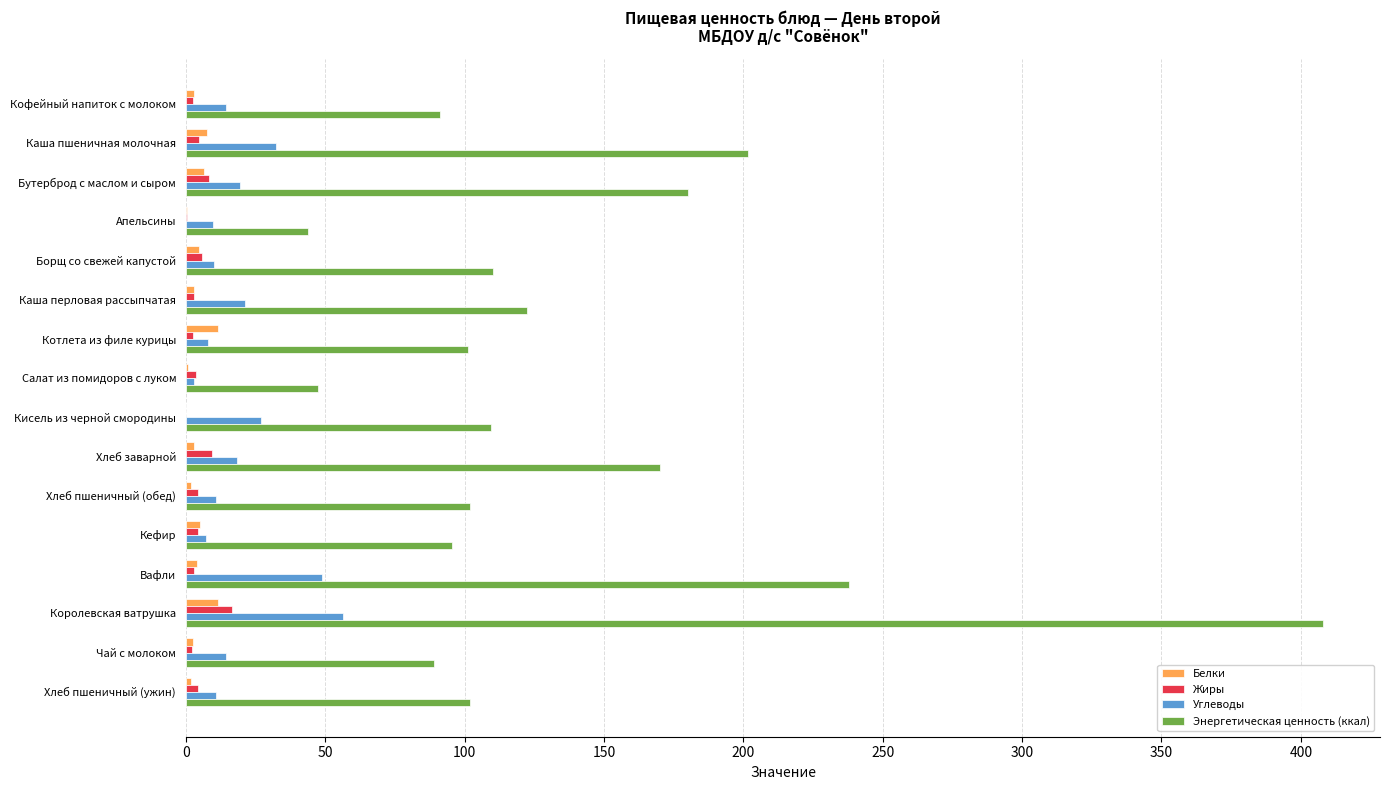

What is the greatest value displayed?

408.0